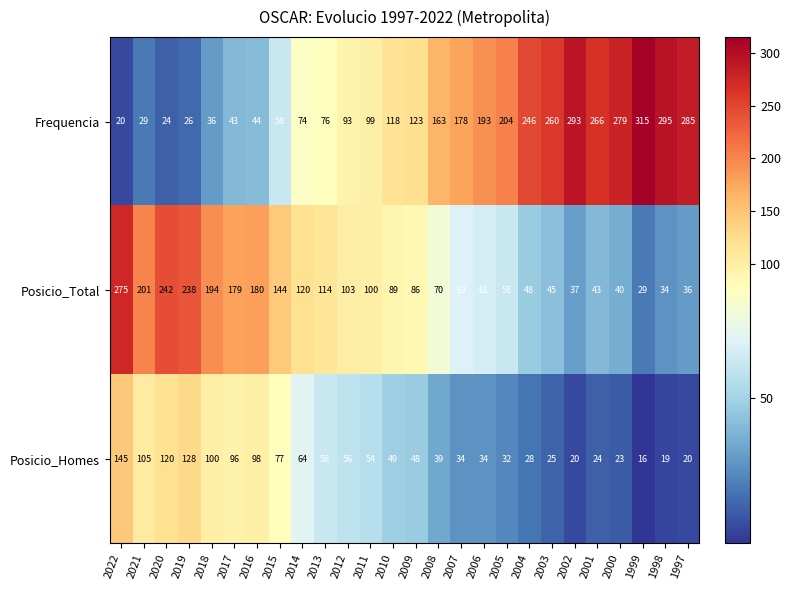

What is the total value across all series at 2004?

322